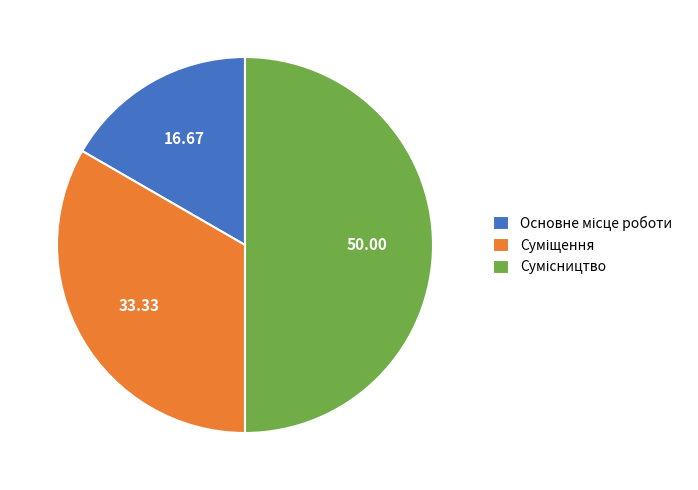

How many segments does this pie chart have?

3